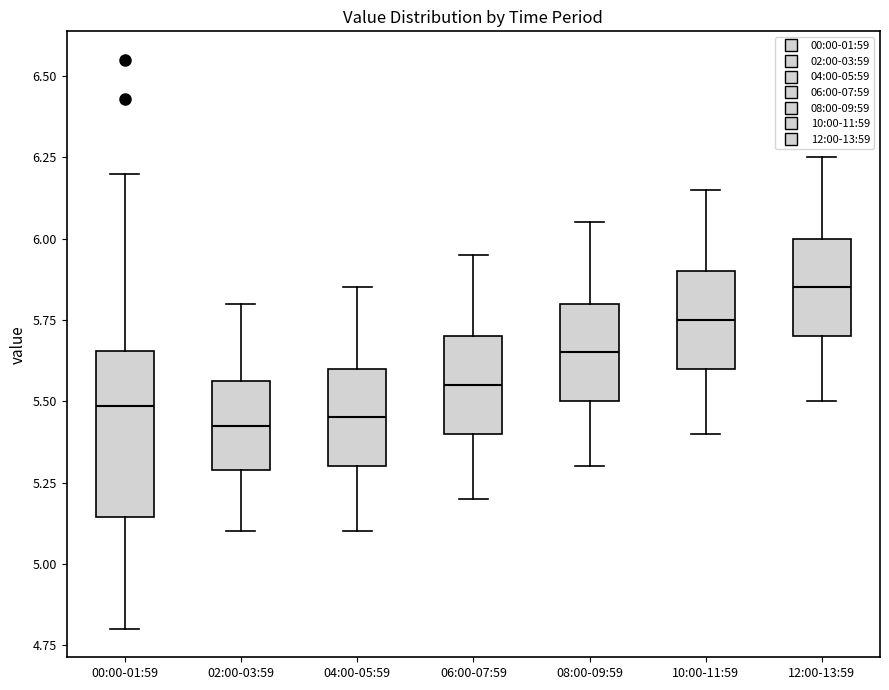

Reading left to right, transcribe this box plot: for each box, give where its median line is, the range the box spans, and where its two whiskers end, as read against the y-axis. The values are not printed on the chart, so give them approximately, as read against the axis.

00:00-01:59: median 5.50, box 5.15 to 5.65, whiskers 4.80 to 6.20
02:00-03:59: median 5.45, box 5.30 to 5.55, whiskers 5.10 to 5.80
04:00-05:59: median 5.45, box 5.30 to 5.60, whiskers 5.10 to 5.85
06:00-07:59: median 5.55, box 5.40 to 5.70, whiskers 5.20 to 5.95
08:00-09:59: median 5.65, box 5.50 to 5.80, whiskers 5.30 to 6.05
10:00-11:59: median 5.75, box 5.60 to 5.90, whiskers 5.40 to 6.15
12:00-13:59: median 5.85, box 5.70 to 6.00, whiskers 5.50 to 6.25